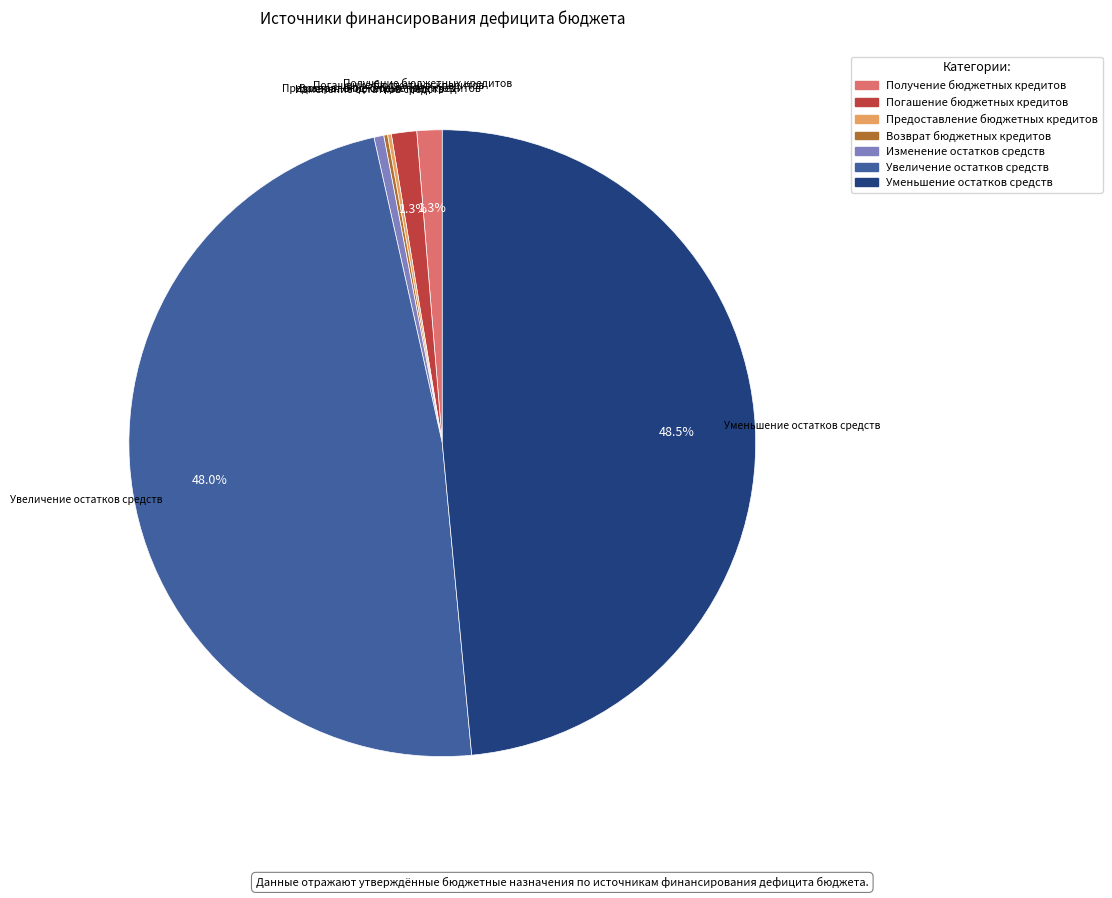

Does Погашение бюджетных кредитов represent more than half of the total?

No